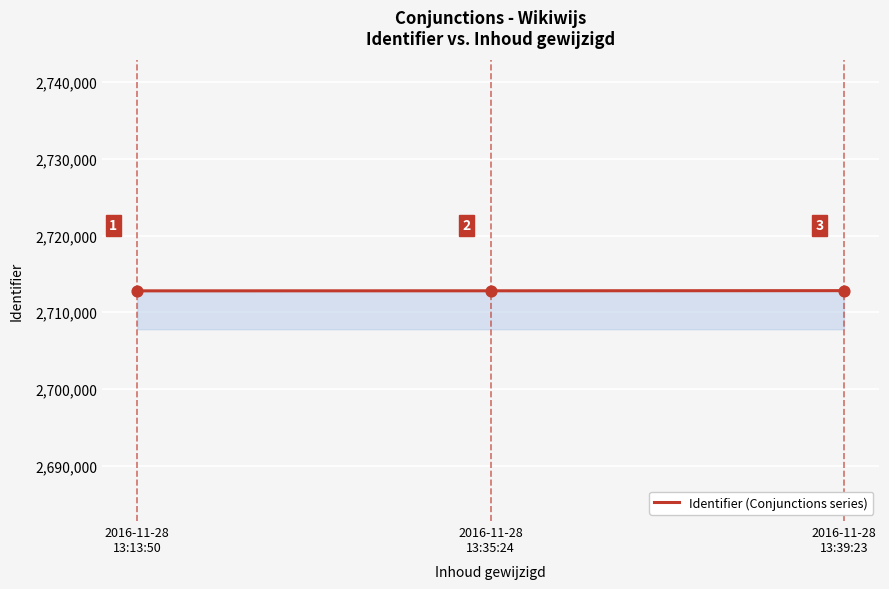

Between 2016-11-28
13:39:23 and 2016-11-28
13:35:24, which is larger?

2016-11-28
13:39:23